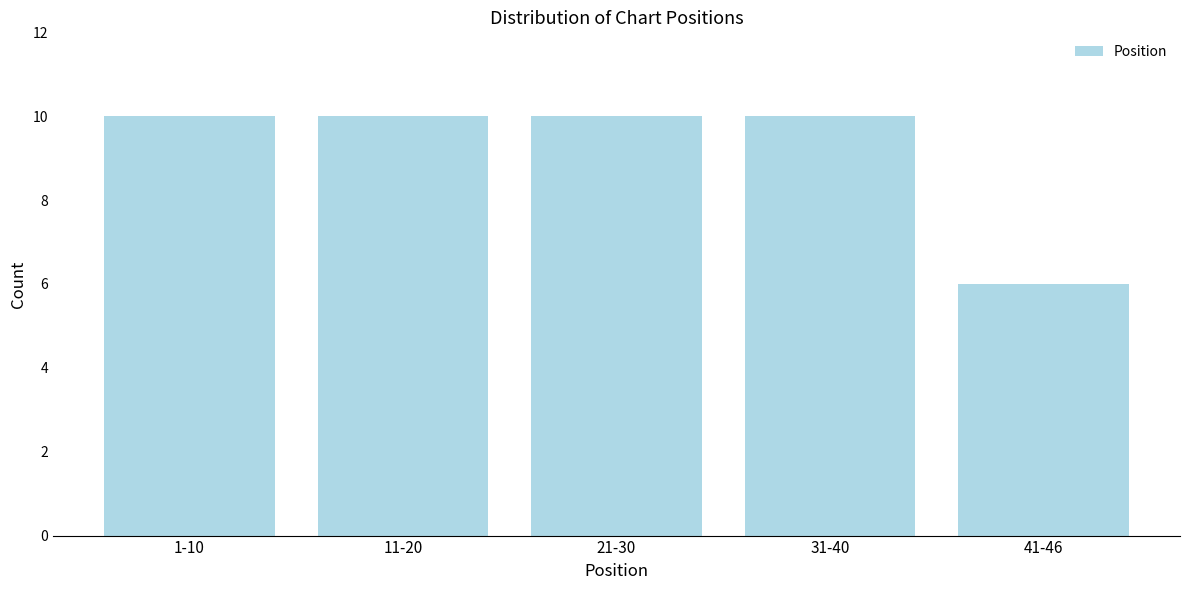

Reading left to right, extract all data points from this chart.

10	10	10	10	6